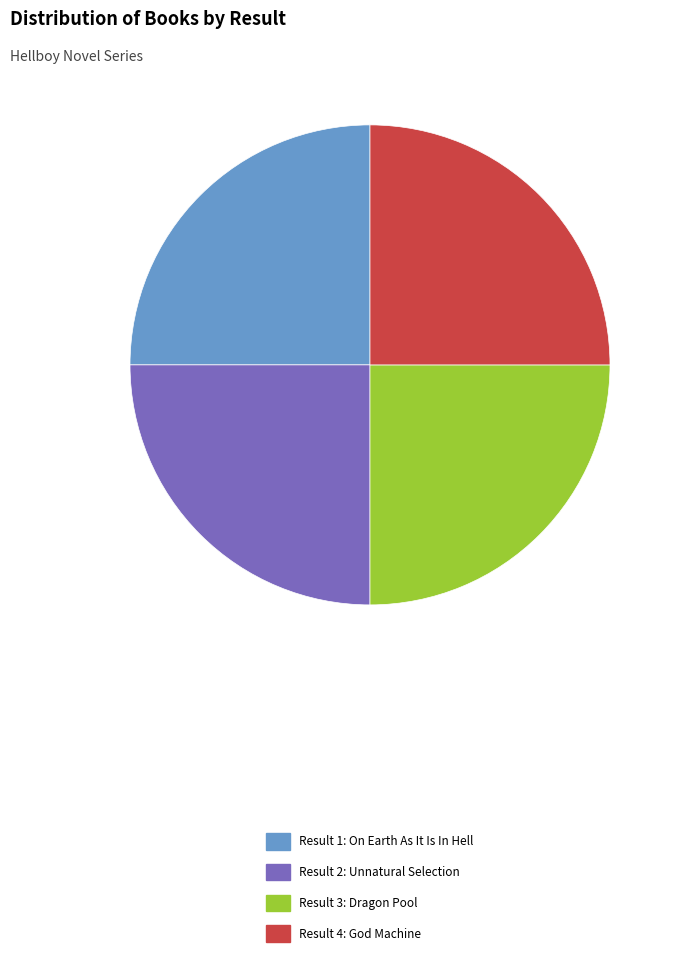

Does Result 2: Unnatural Selection represent more than half of the total?

No